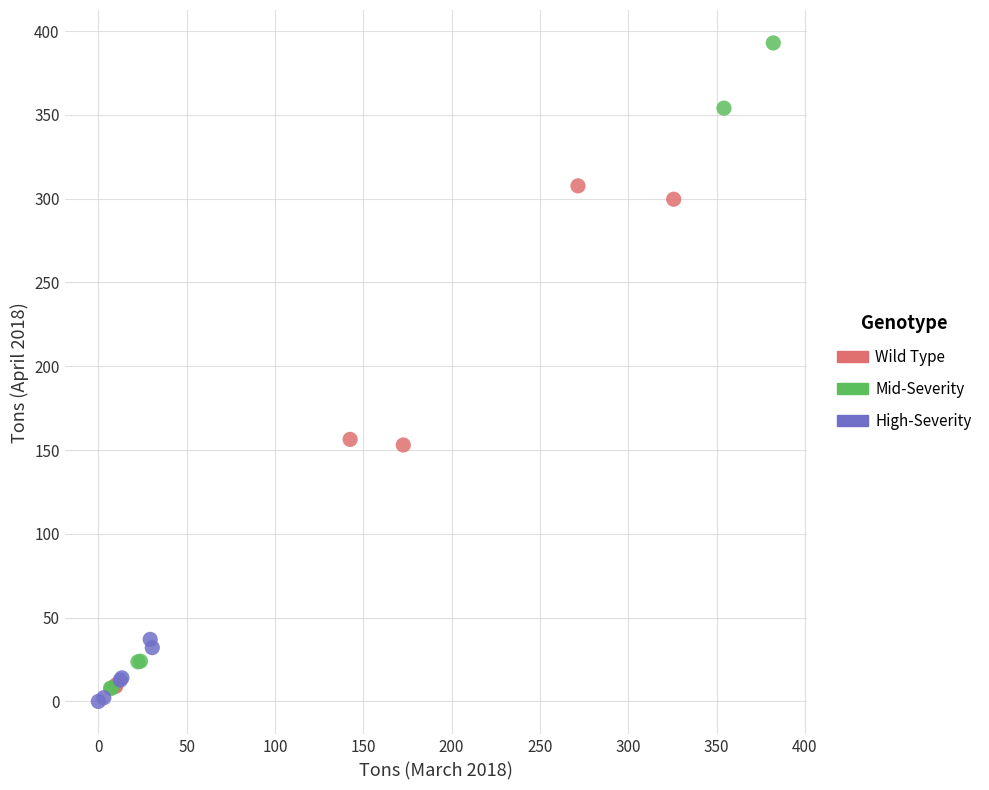

Which series has the widest spread of Y values?

Mid-Severity